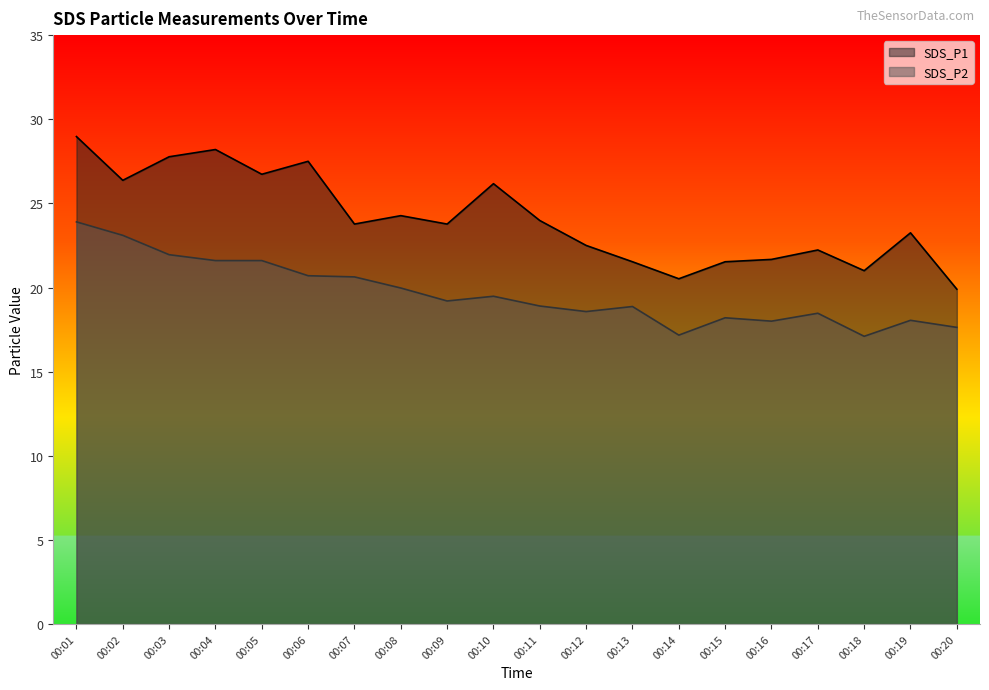

At which category does SDS_P2 reach its first local peak?

00:10